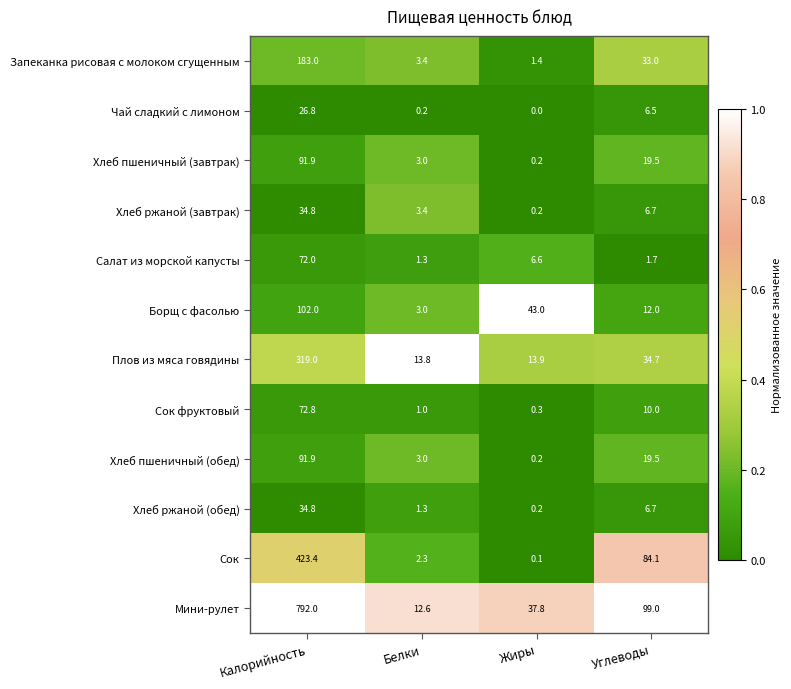

What is the approximate value of Мини-рулет at Углеводы?

99.0